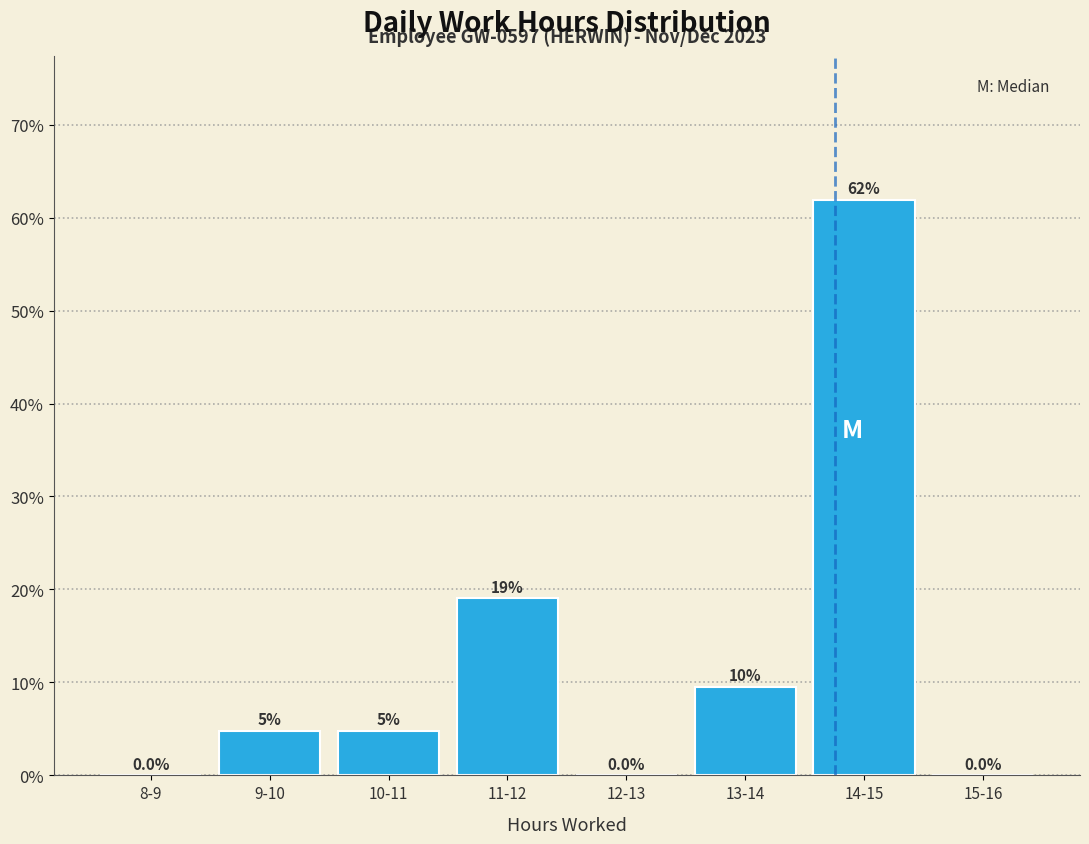

Which has a higher value, 10-11 or 12-13?

10-11